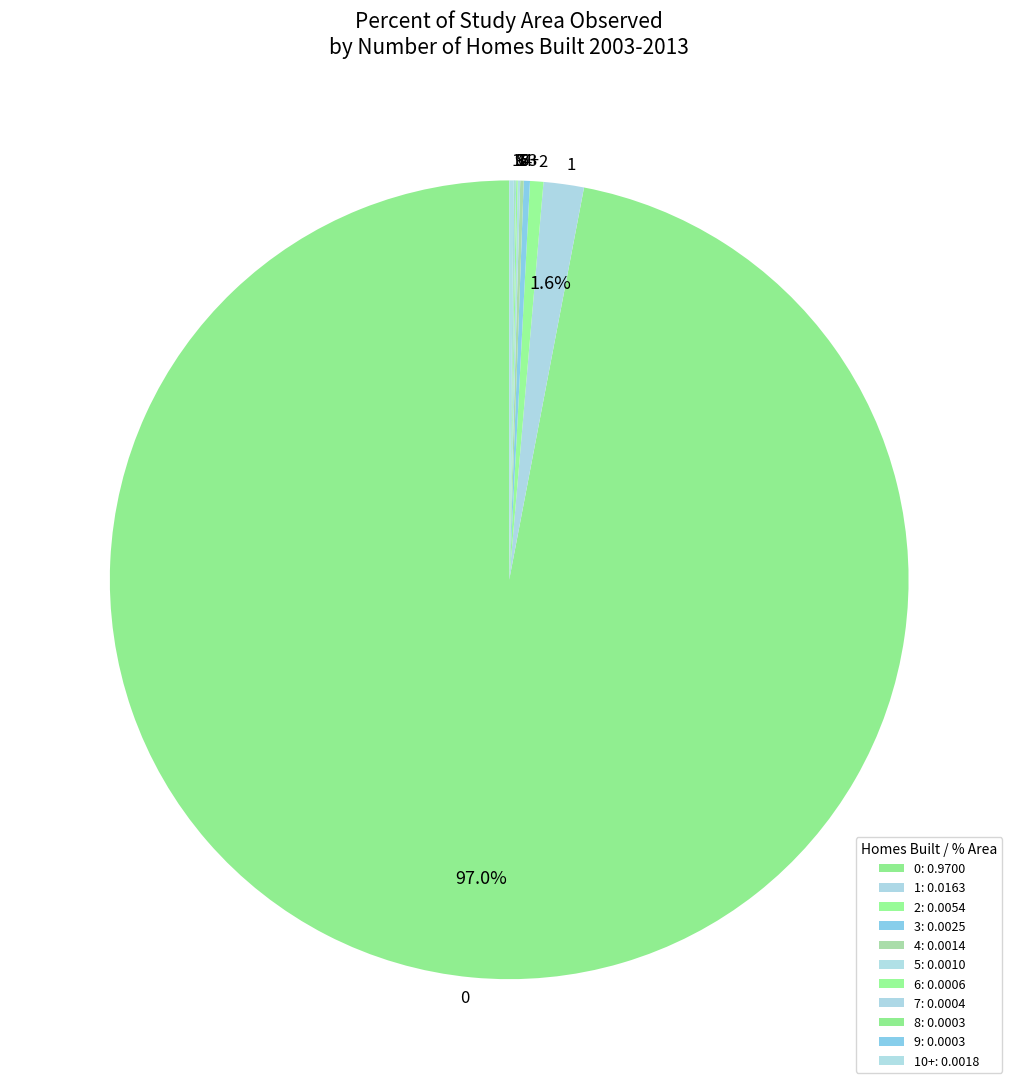

Is there any slice that represents more than half of the pie?

Yes